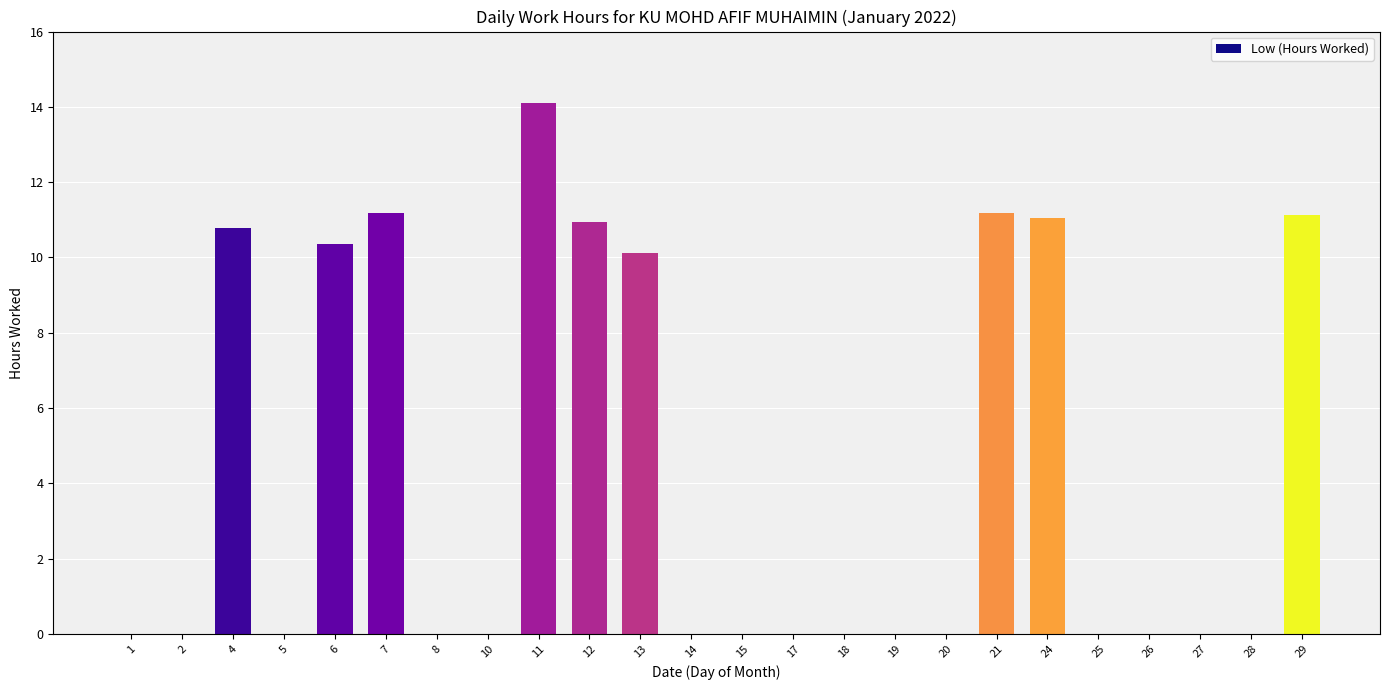

Which has a higher value, 5 or 29?

29